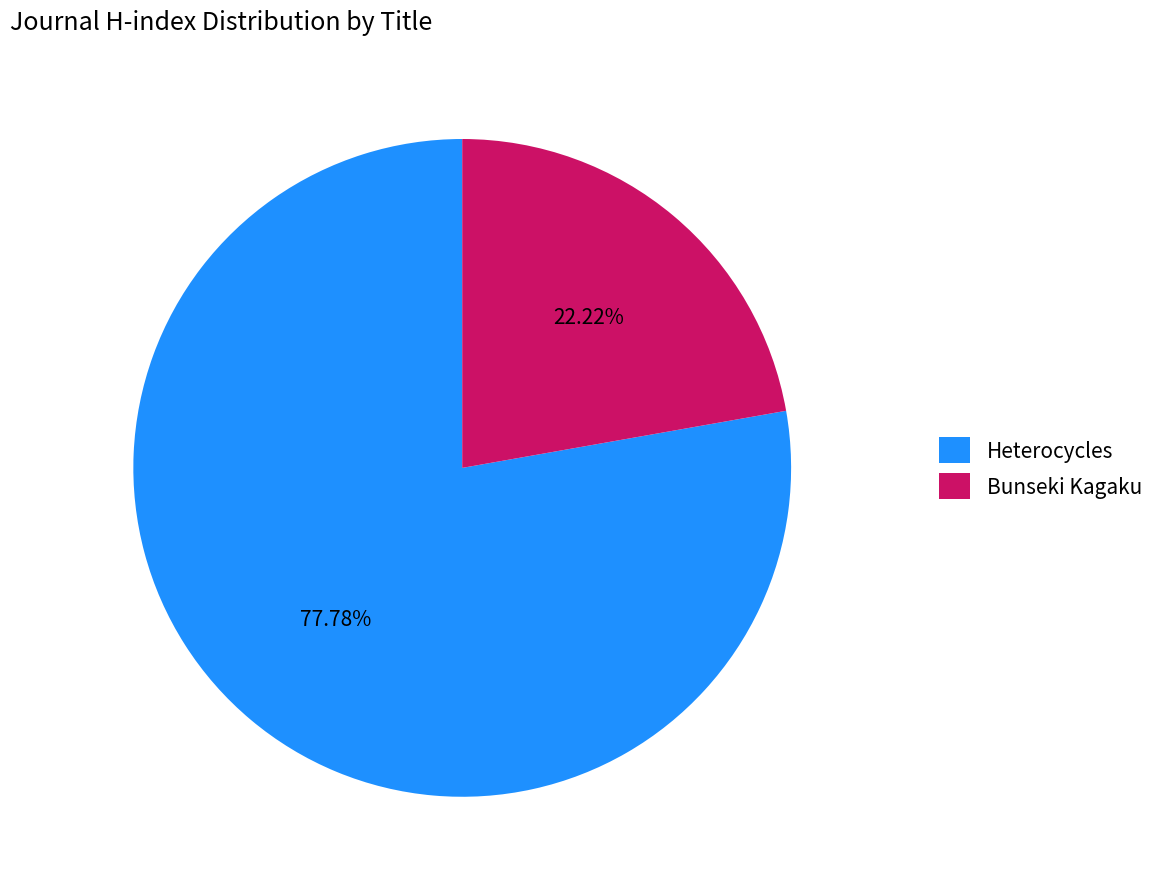

Between Bunseki Kagaku and Heterocycles, which is larger?

Heterocycles